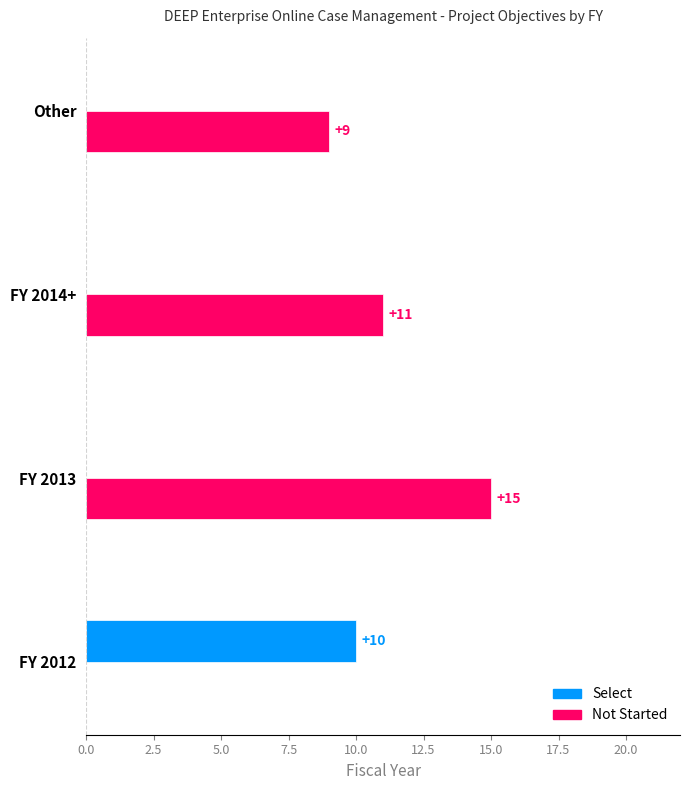

Which category has the highest value across all series?

FY 2013